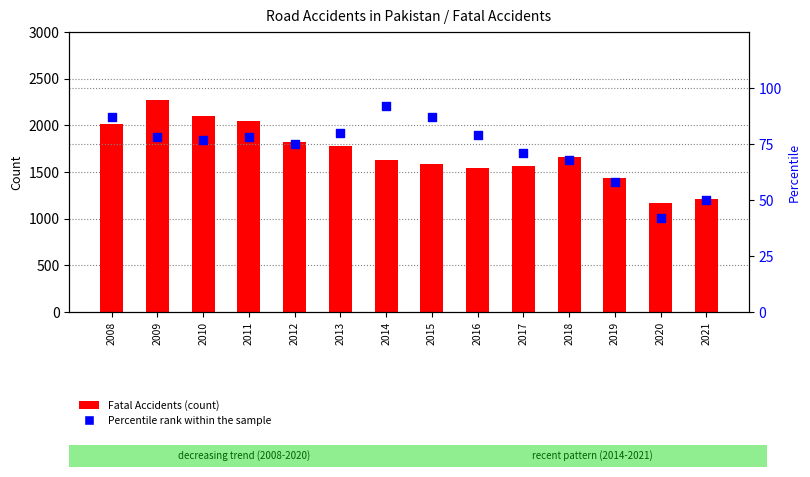

Which series has the largest total across all categories?

Fatal Accidents